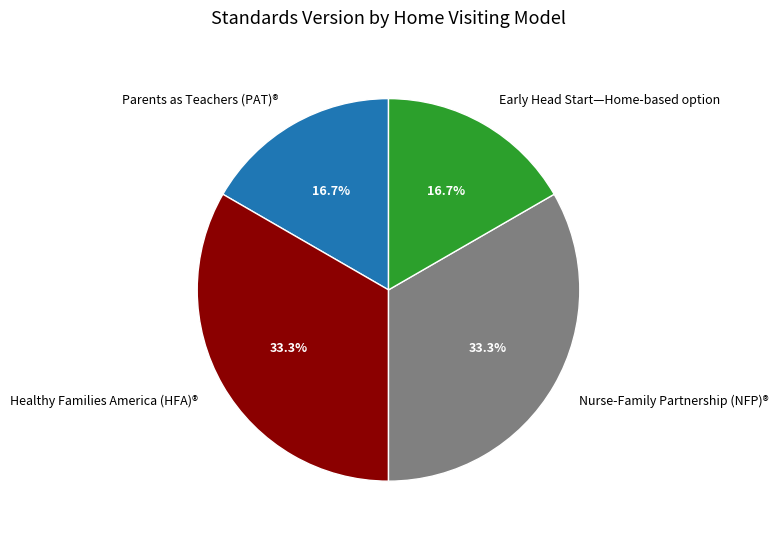

Count the number of slices in the pie.

4